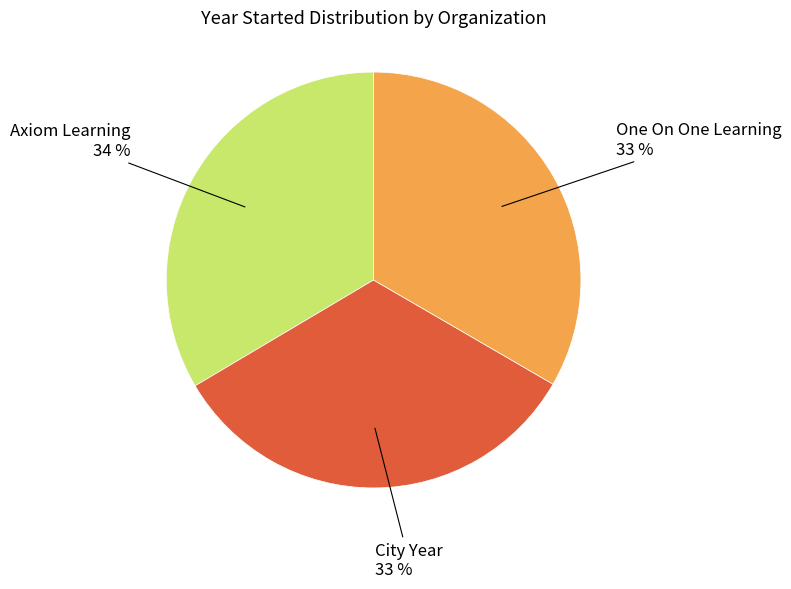

What is the ratio of the value at Axiom Learning to the value at One On One Learning?

1.0